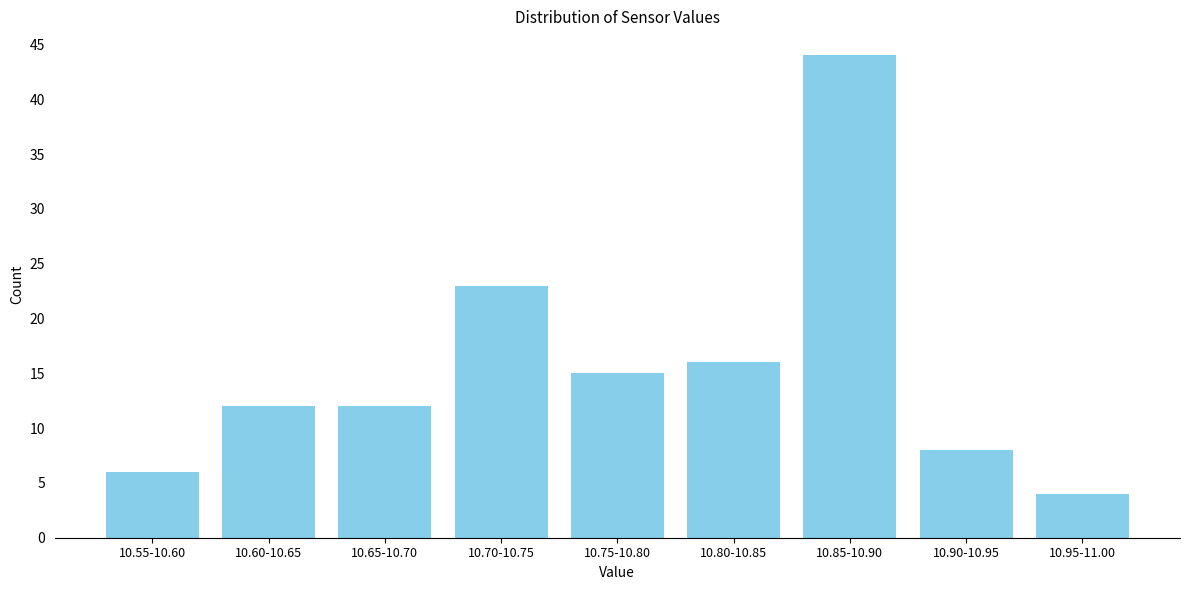

Reading left to right, extract all data points from this chart.

6	12	12	23	15	16	44	8	4